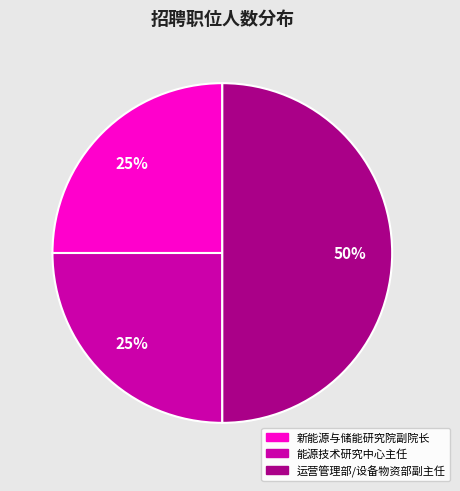

To the nearest percent, what is the difference between the largest and smallest slice percentages?

25%